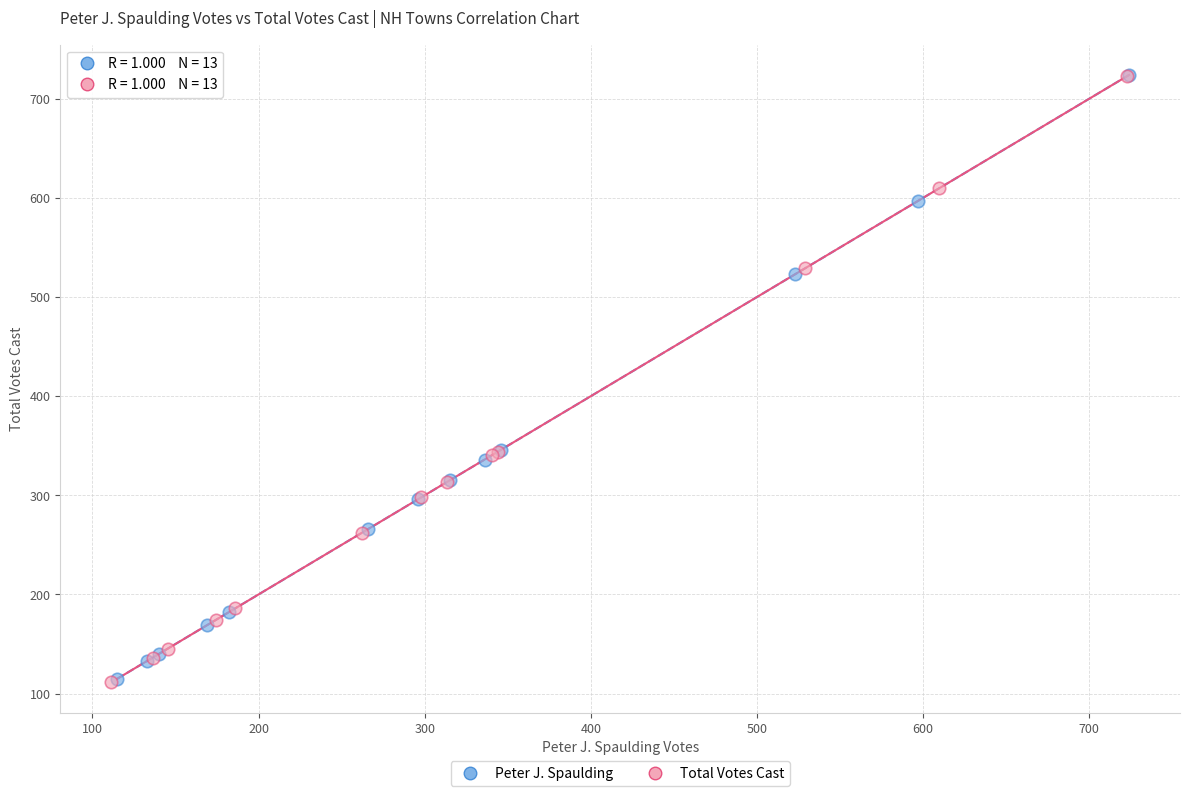

Which series has the widest spread of Y values?

Total Votes Cast